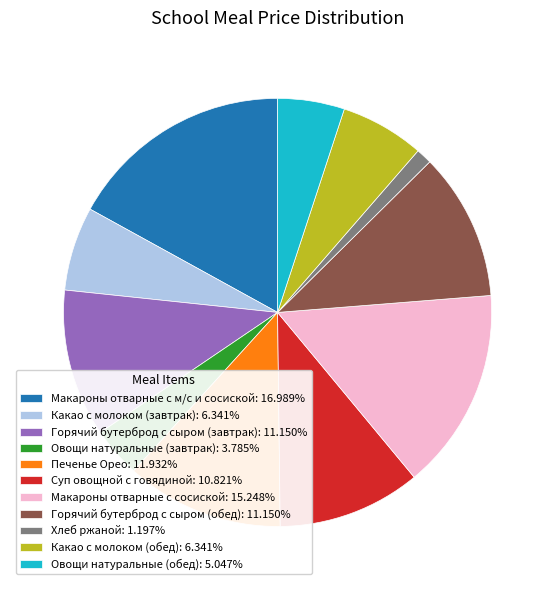

How many slices are in this pie chart?

11